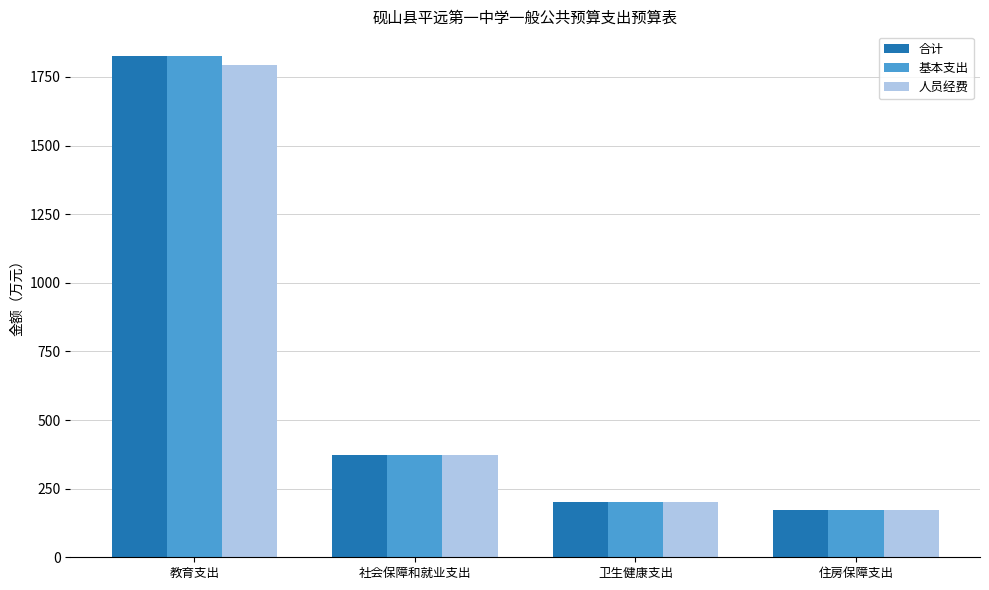

Does the chart contain stacked bars?

No